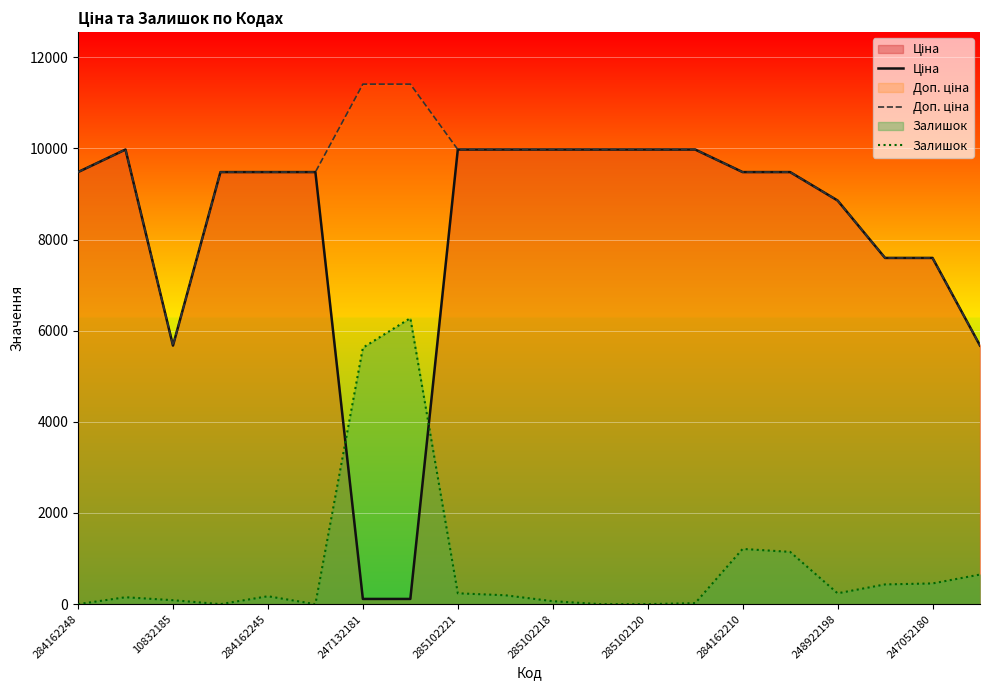

How many distinct data groups are displayed?

3